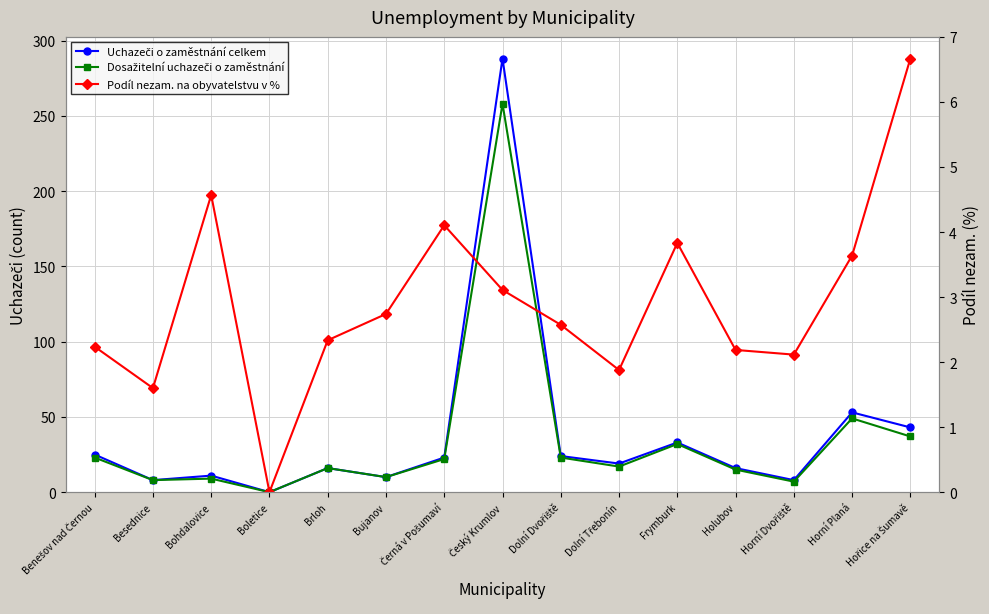

What is the label of the 3rd point from the right?

Horní Dvořiště